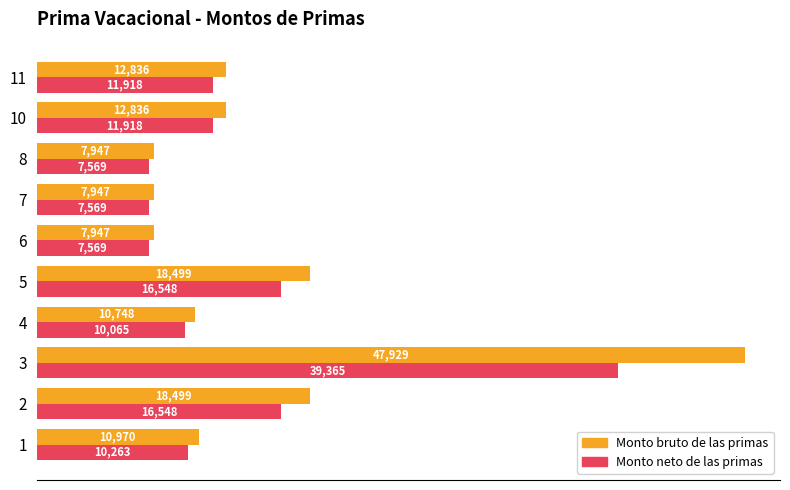

What is the approximate value of Monto bruto de las primas at 7?

7947.2